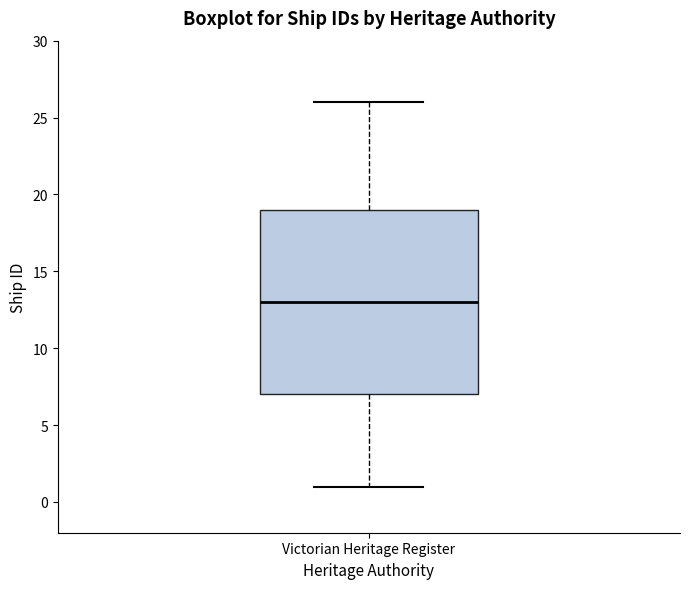

Read this box plot against the y-axis: the position of the median line, the range covered by the box, and the ends of both whiskers. The values are not printed on the chart, so give them approximately, as read against the axis.

median 13, box 7 to 19, whiskers 1 to 26